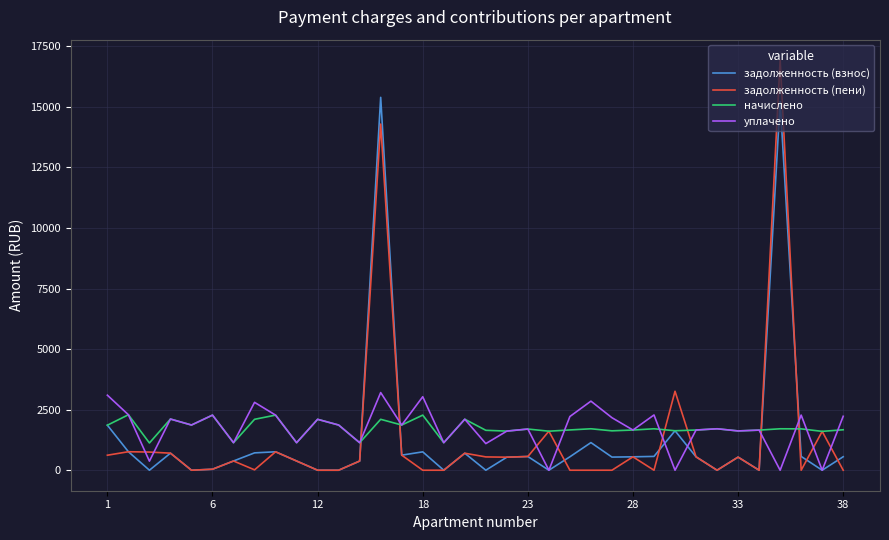

What is the maximum value shown in the chart?

16928.2